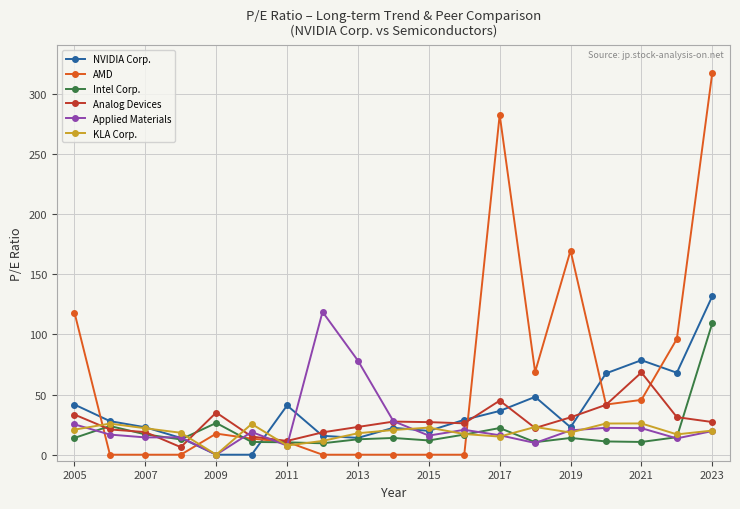

Rank the series by their maximum value, from highest to lowest.

AMD, NVIDIA Corp., Applied Materials, Intel Corp., Analog Devices, KLA Corp.